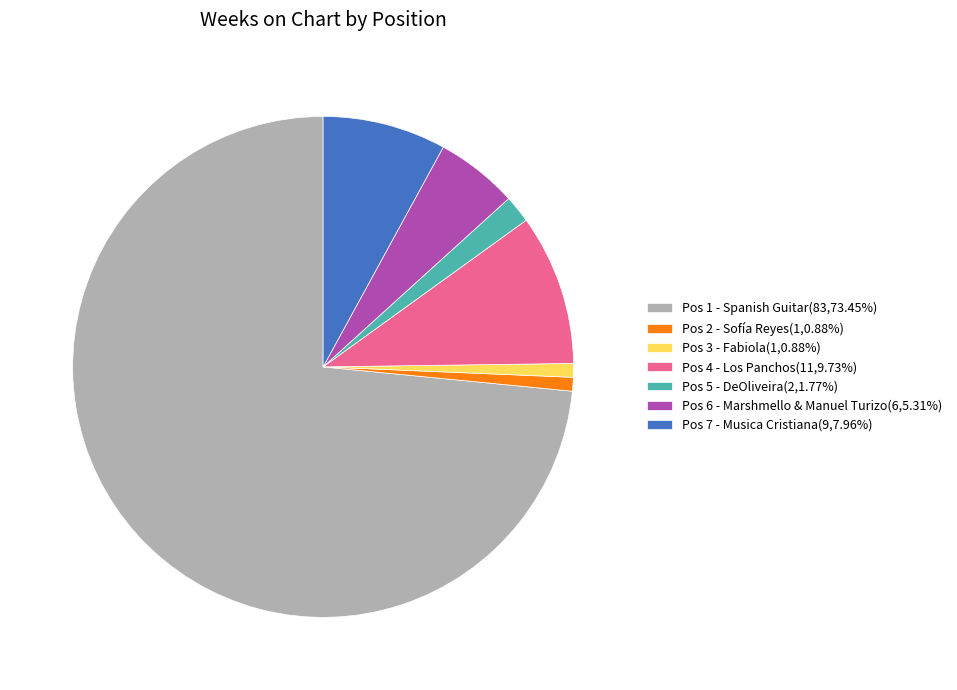

Do Pos 2 - Sofía Reyes(1,0.88%) and Pos 5 - DeOliveira(2,1.77%) together represent more than half of the pie?

No